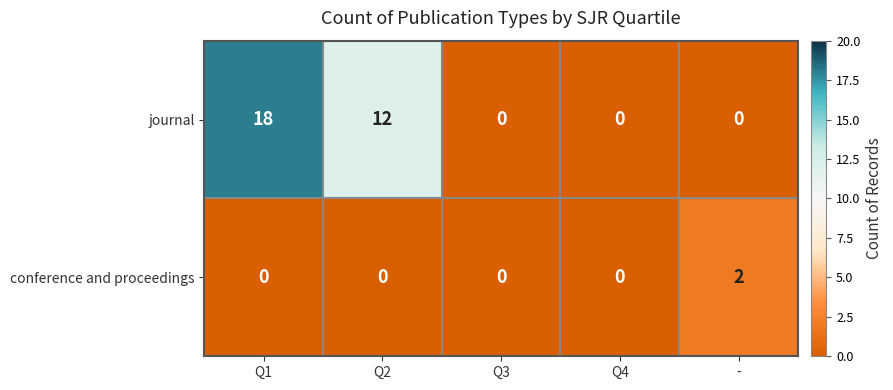

What is the greatest value displayed?

18